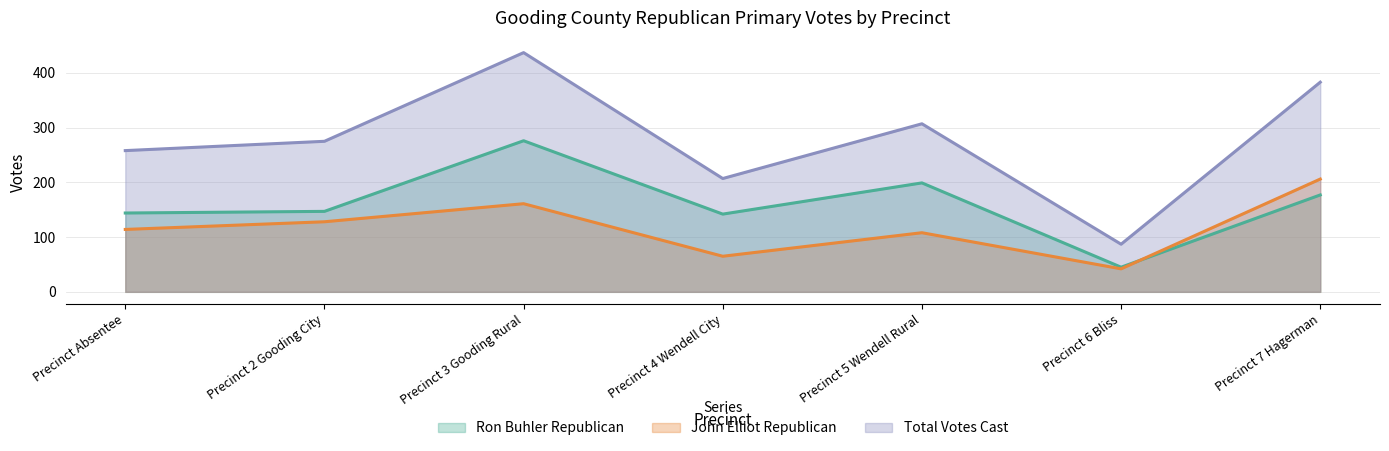

Rank the categories by Total Votes Cast value from highest to lowest.

Precinct 3 Gooding Rural, Precinct 7 Hagerman, Precinct 5 Wendell Rural, Precinct 2 Gooding City, Precinct Absentee, Precinct 4 Wendell City, Precinct 6 Bliss